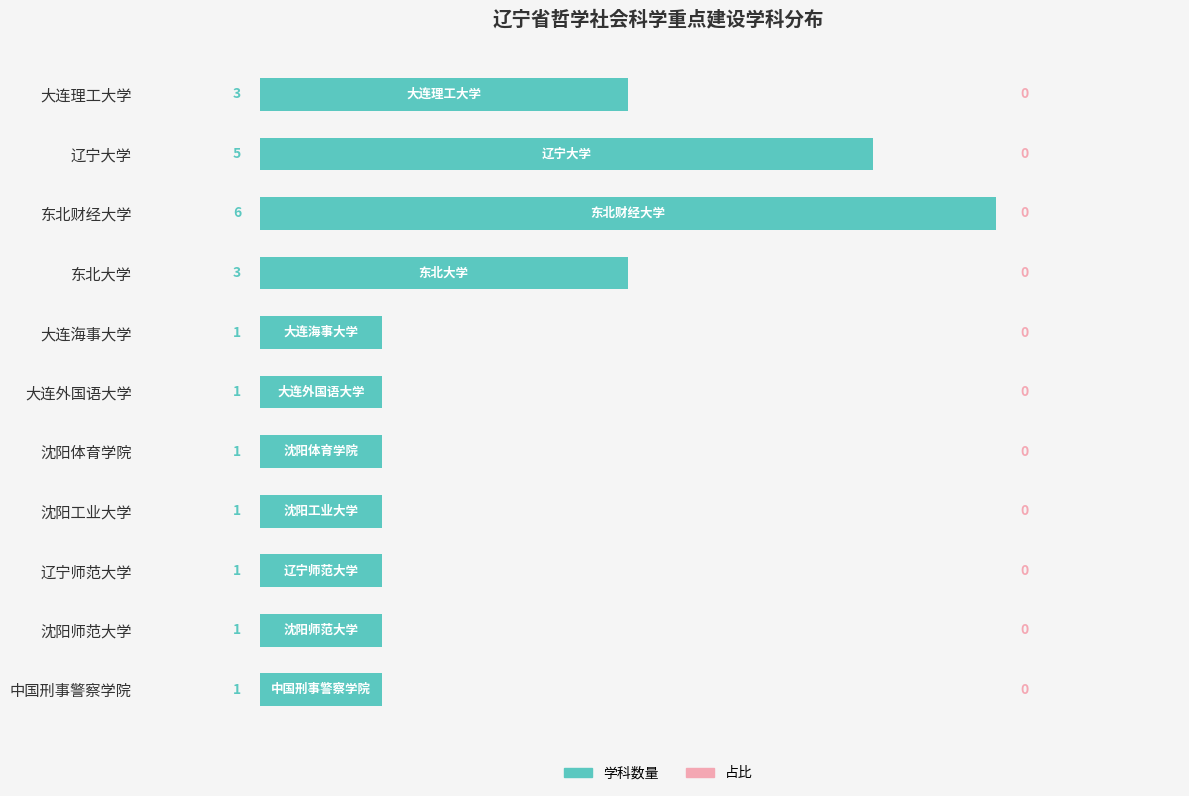

What is the smallest value displayed?

1